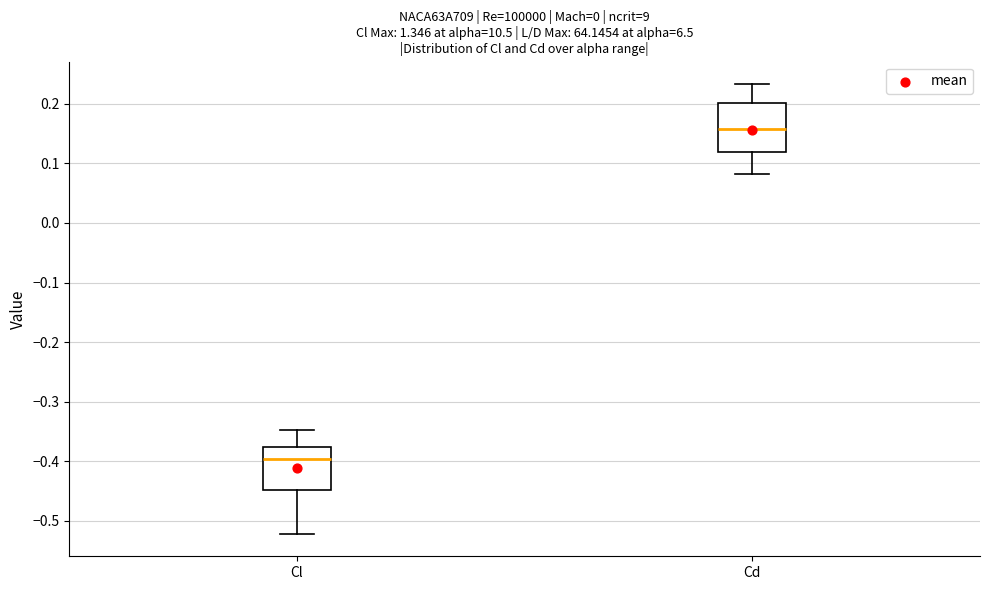

Reading left to right, read every box against the y-axis: the position of its median line, the range the box covers, and the ends of its whiskers. The values are not printed on the chart, so give them approximately, as read against the axis.

Cl: median -0.40, box -0.45 to -0.38, whiskers -0.52 to -0.35
Cd: median 0.16, box 0.12 to 0.20, whiskers 0.08 to 0.23